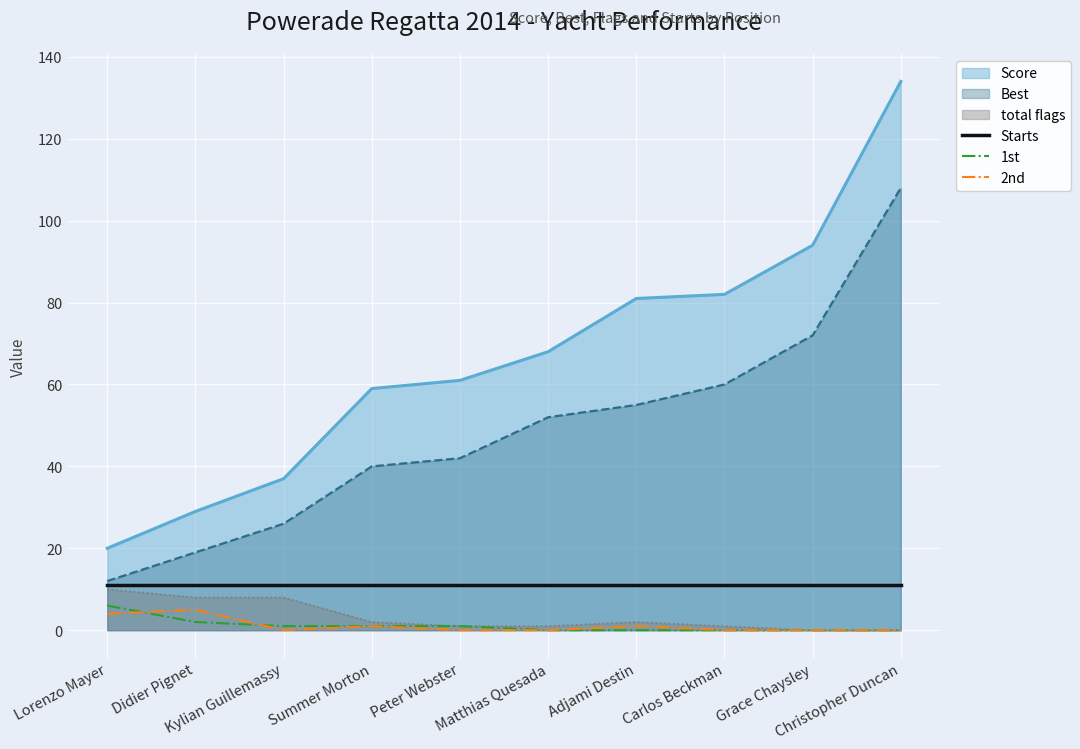

What are all the series names shown in the legend?

Score, Best, total flags, Starts, 1st, 2nd